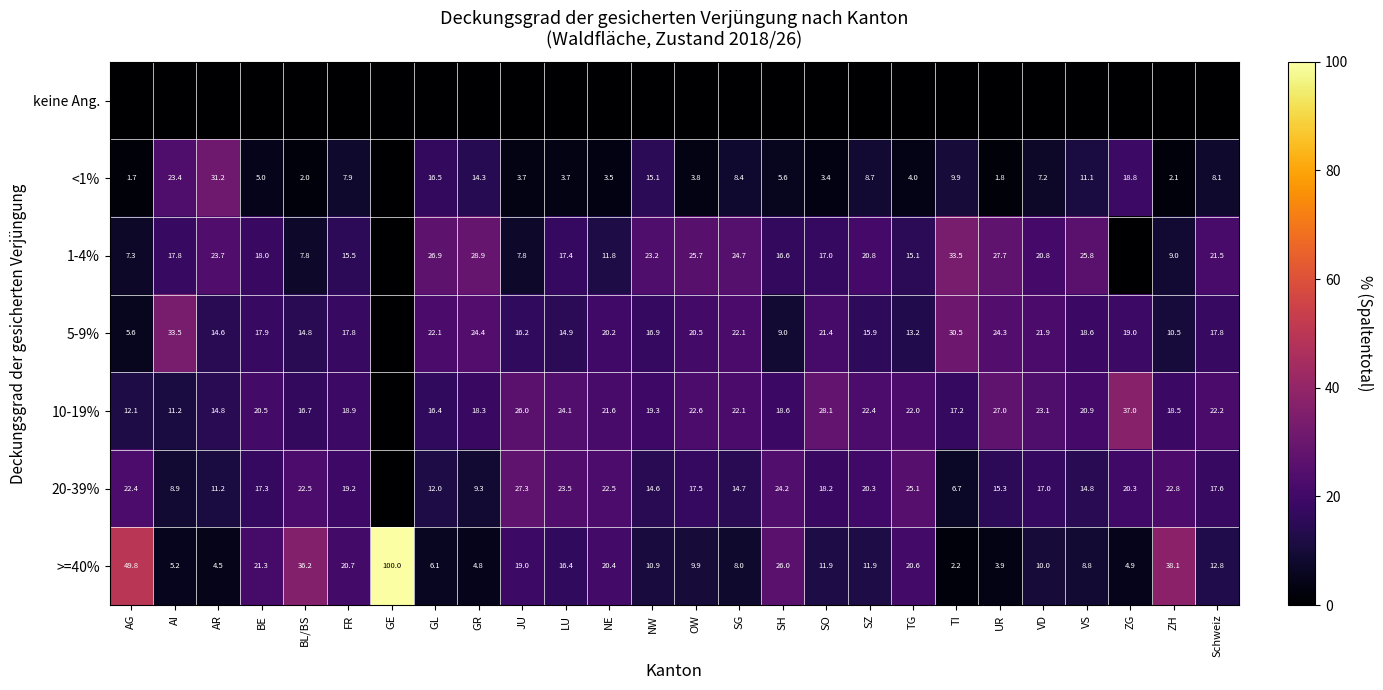

The 20-39% series shows 8.9 at TI. True or false?

False